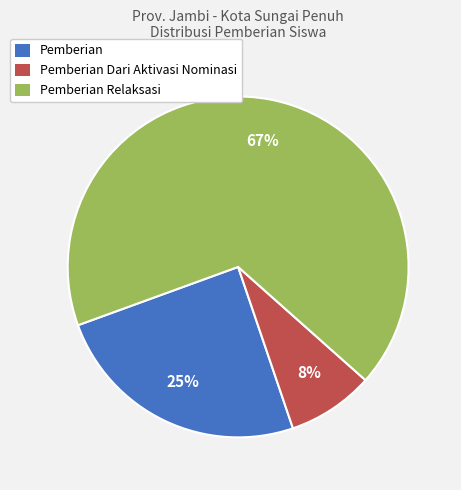

Is there a majority slice in this chart?

Yes